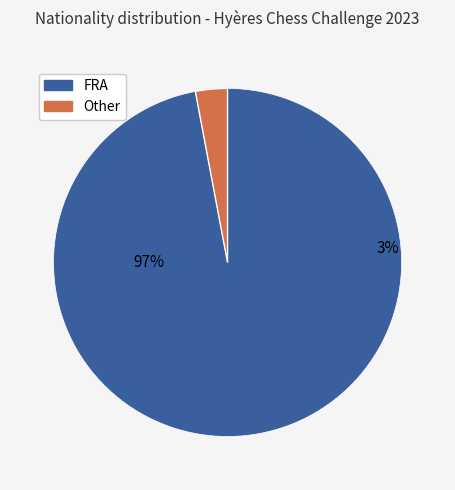

What portion of the pie excludes FRA?

3.0%